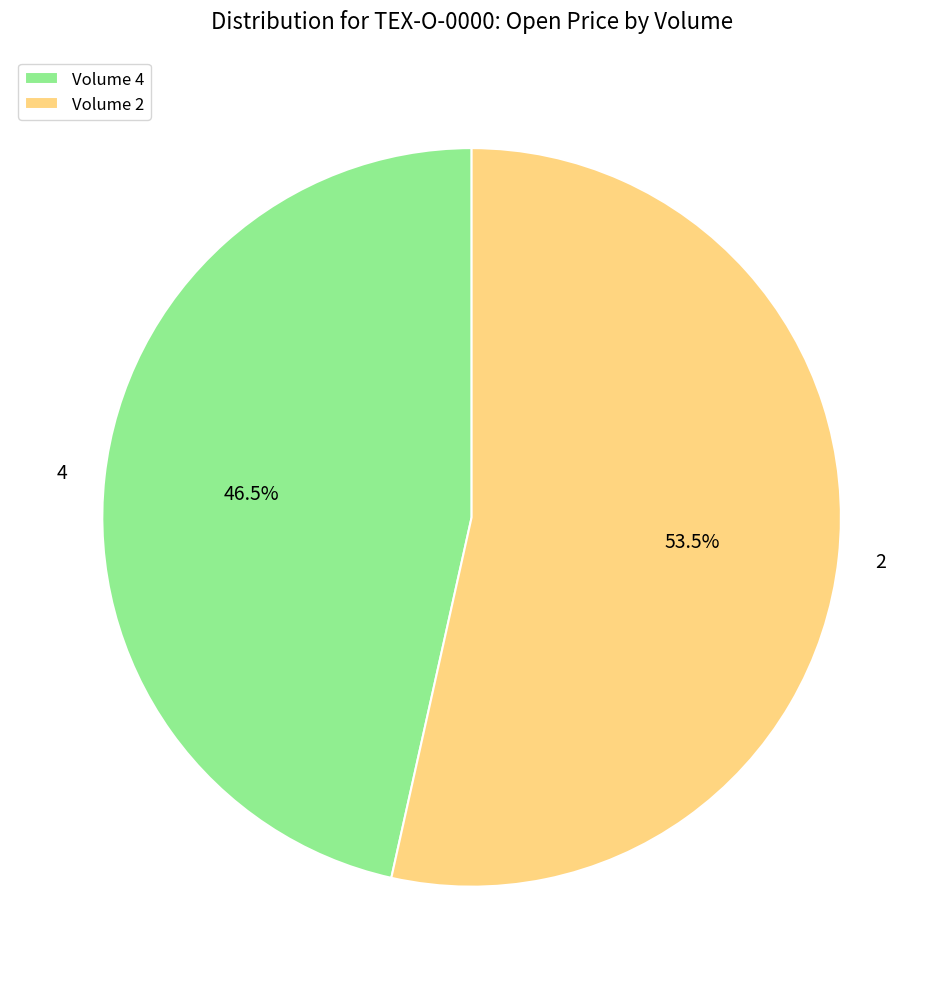

Approximately how many times larger is the value at 4 compared to 2?

0.9